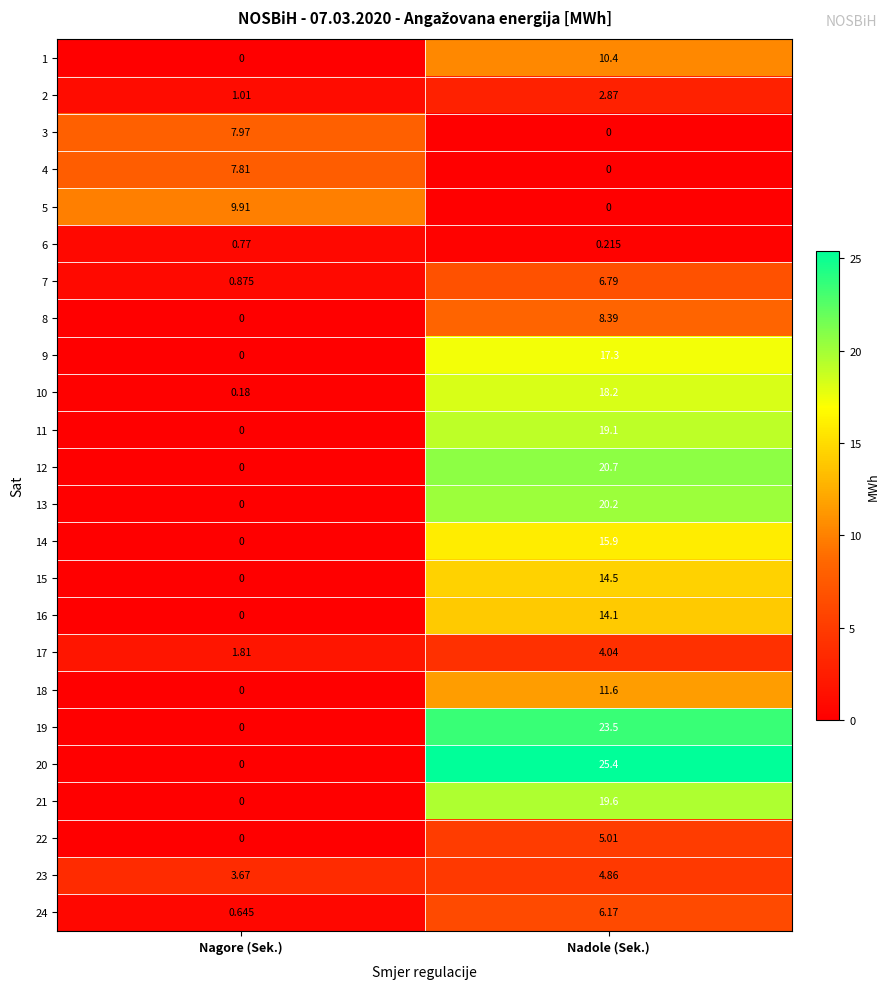

At which label does 11 first exceed 19?

Nadole (Sek.)